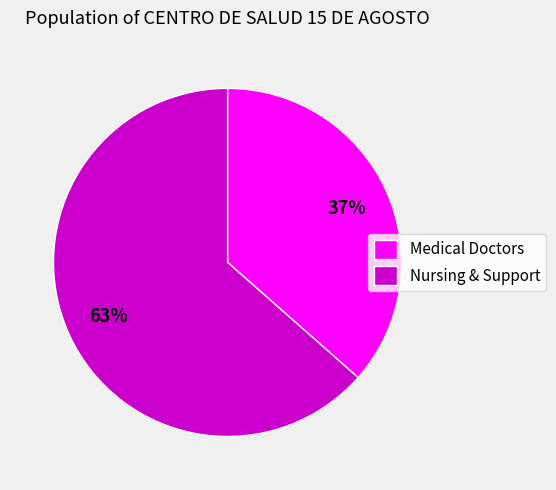

Is it true that Medical Doctors is 44% of the pie?

False